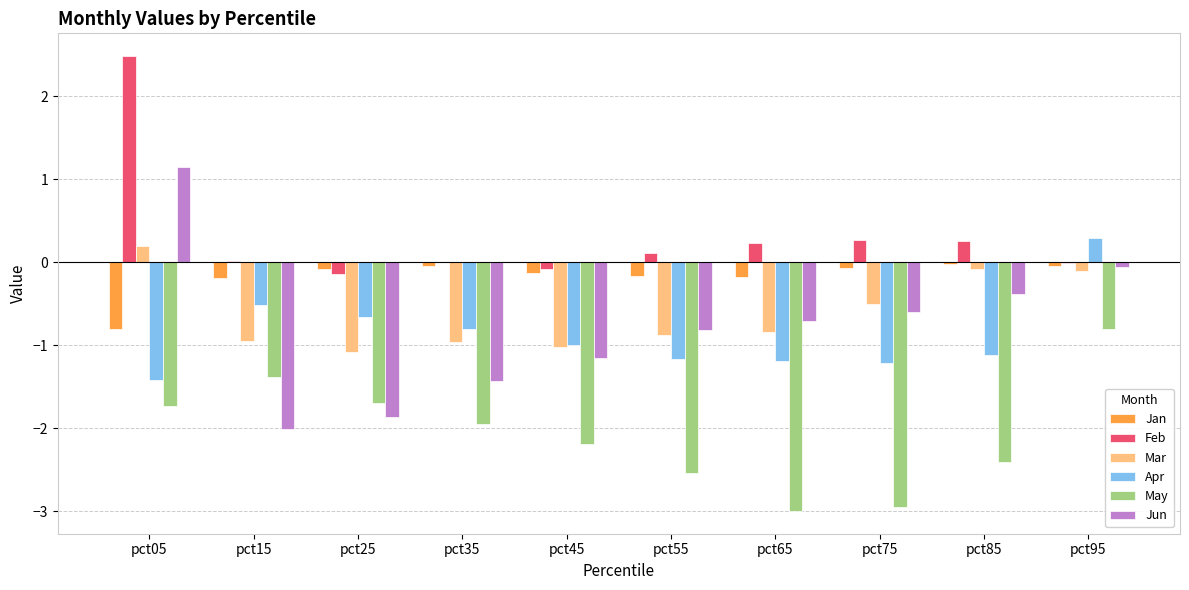

What is the highest value of the Jun series?

1.2